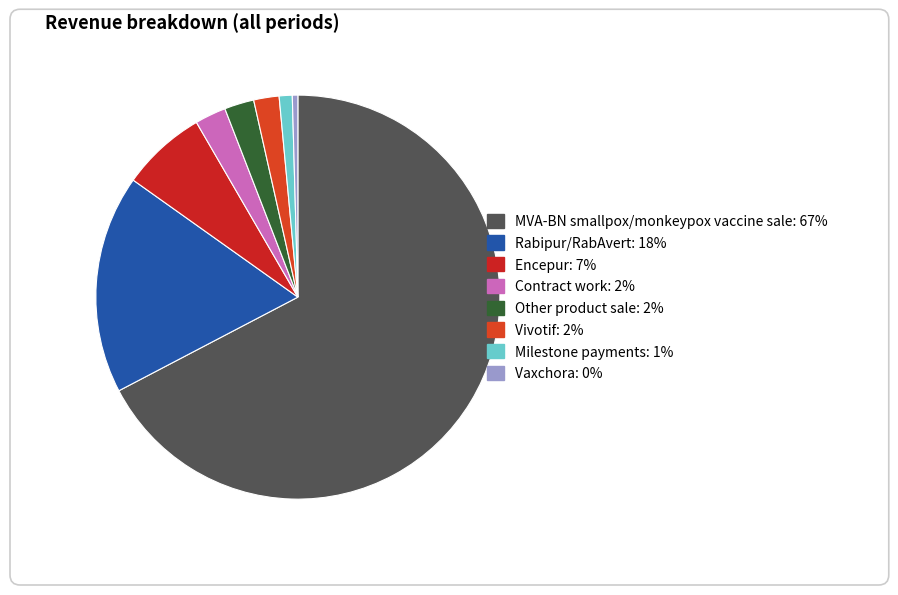

Rank the categories by value from lowest to highest.

Vaxchora, Milestone payments, Vivotif, Other product sale, Contract work, Encepur, Rabipur/RabAvert, MVA-BN smallpox/monkeypox vaccine sale